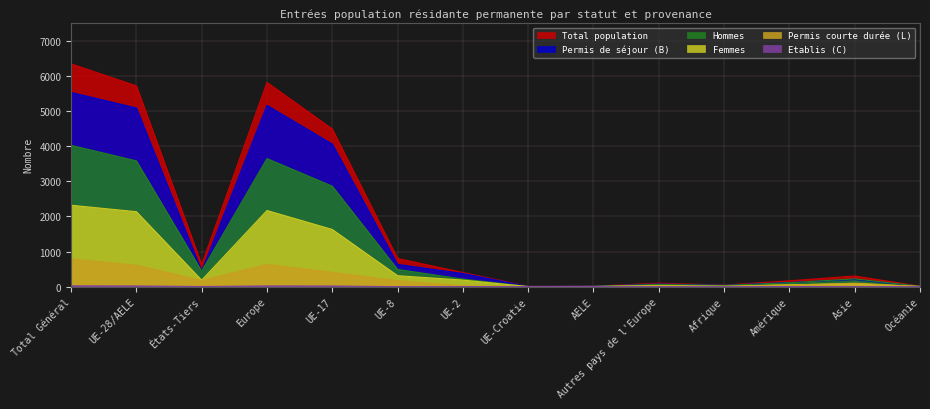

At which category is the sum across all series the highest?

Total Général